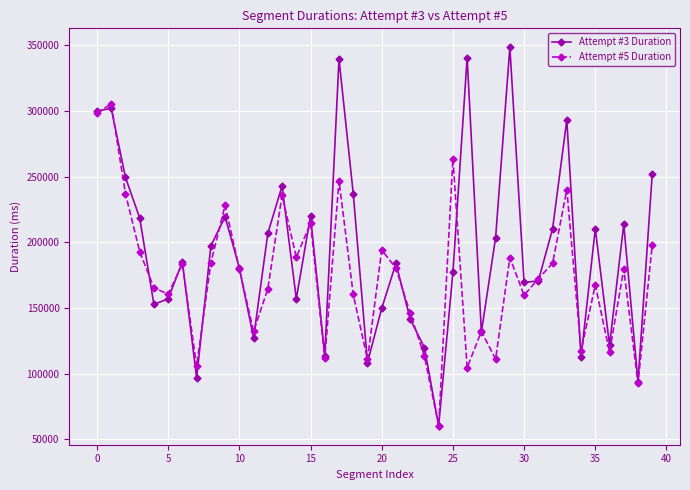

What are all the series names shown in the legend?

Attempt #3 Duration, Attempt #5 Duration